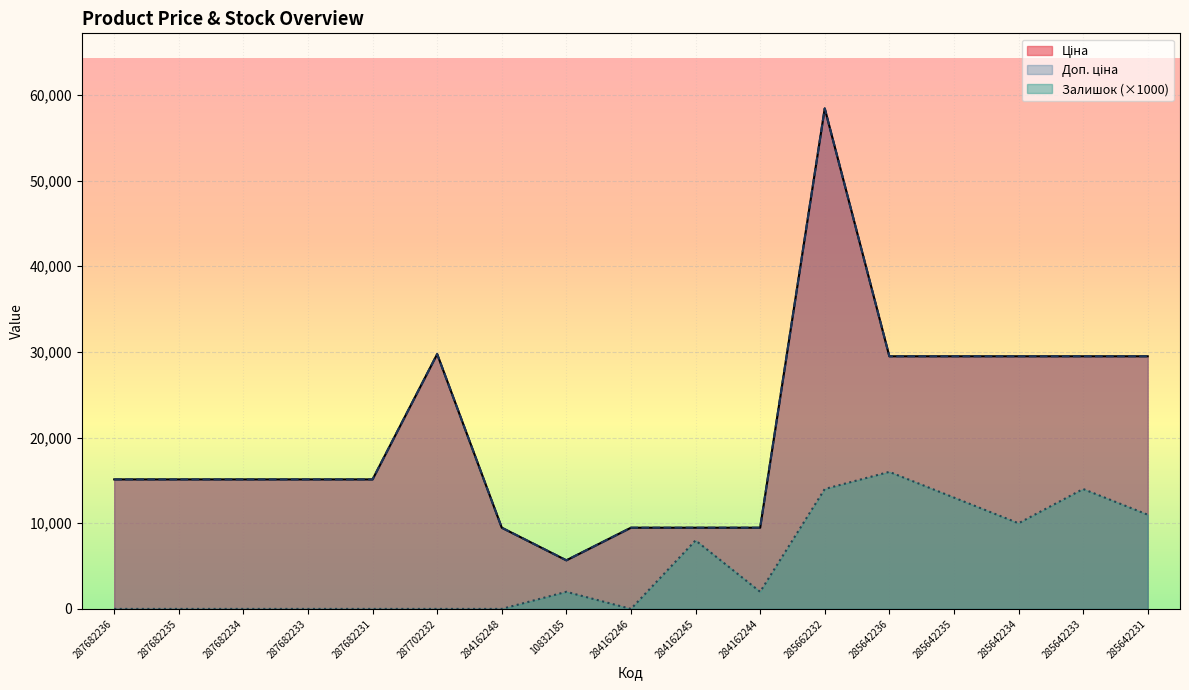

How many data points does each series have?

17